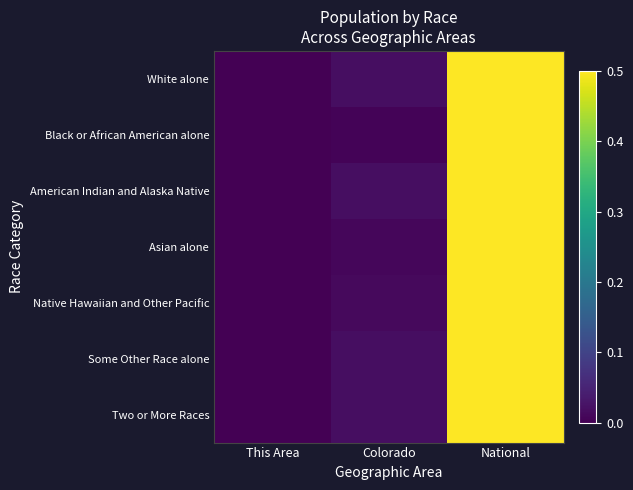

Which series has the largest total across all categories?

Two or More Races